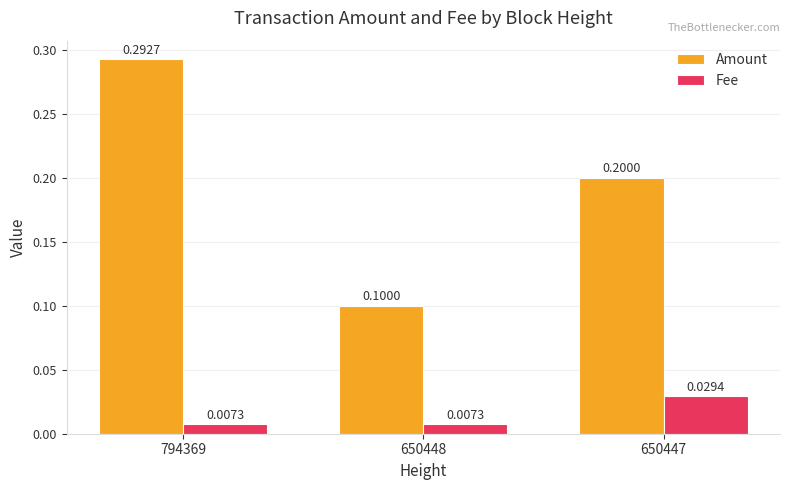

List the series in order of their overall mean, lowest first.

Fee, Amount